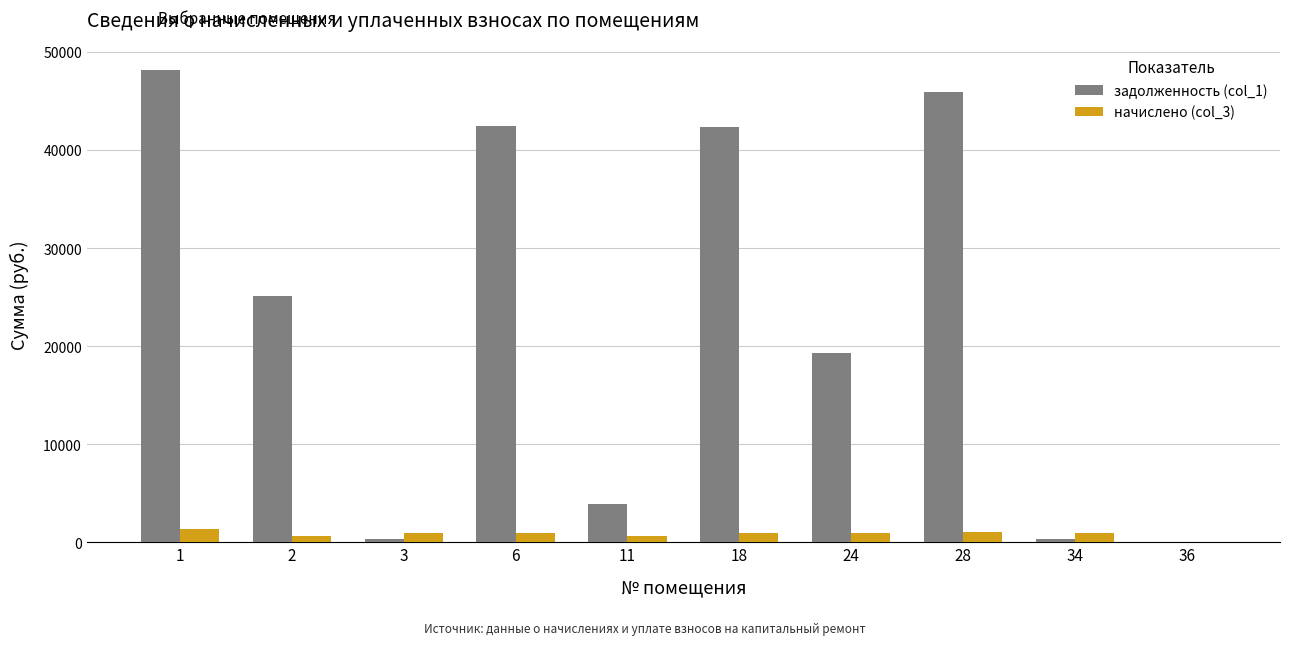

What is the sum of all задолженность (col_1) values?

227815.1